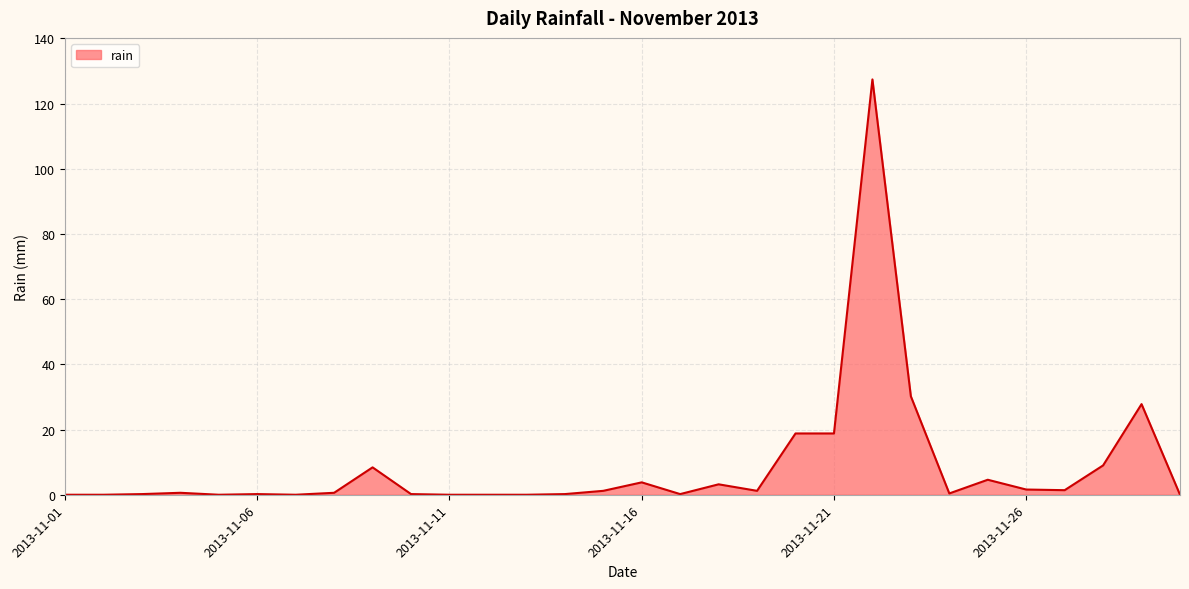

What is the difference between the maximum and minimum values?

127.4